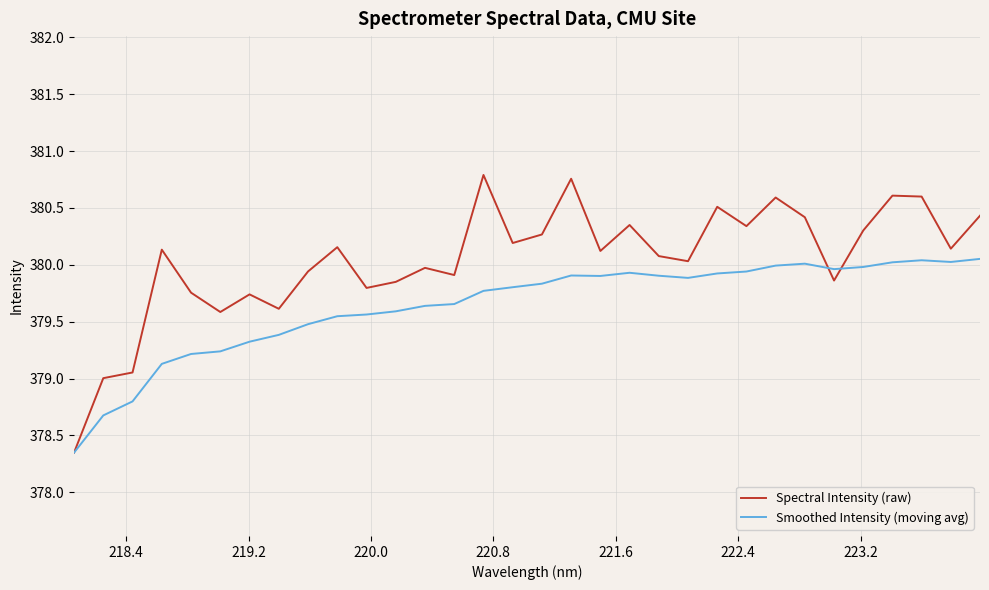

Rank the series by their maximum value, from lowest to highest.

Smoothed Intensity (moving avg), Spectral Intensity (raw)